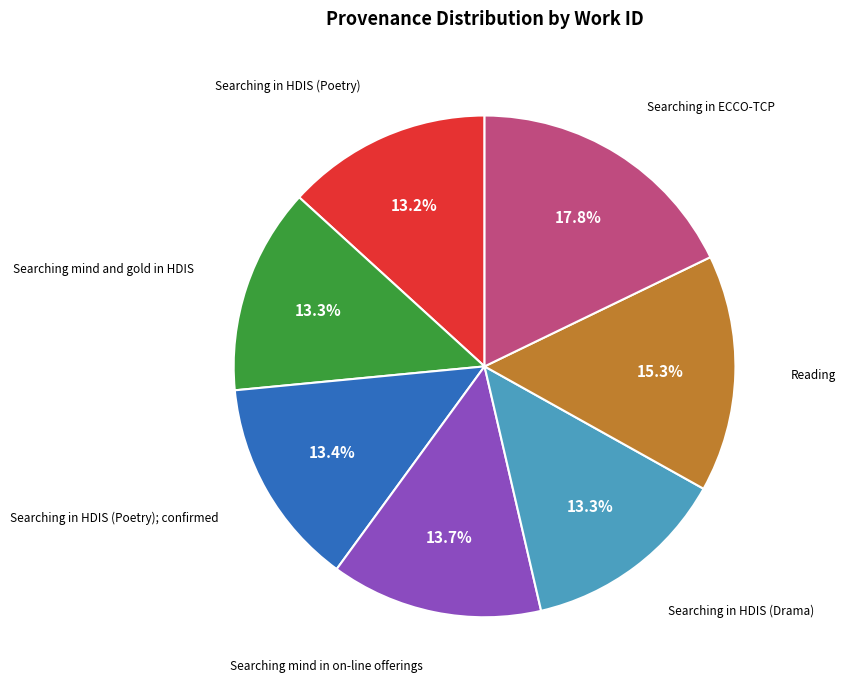

Is there a majority slice in this chart?

No